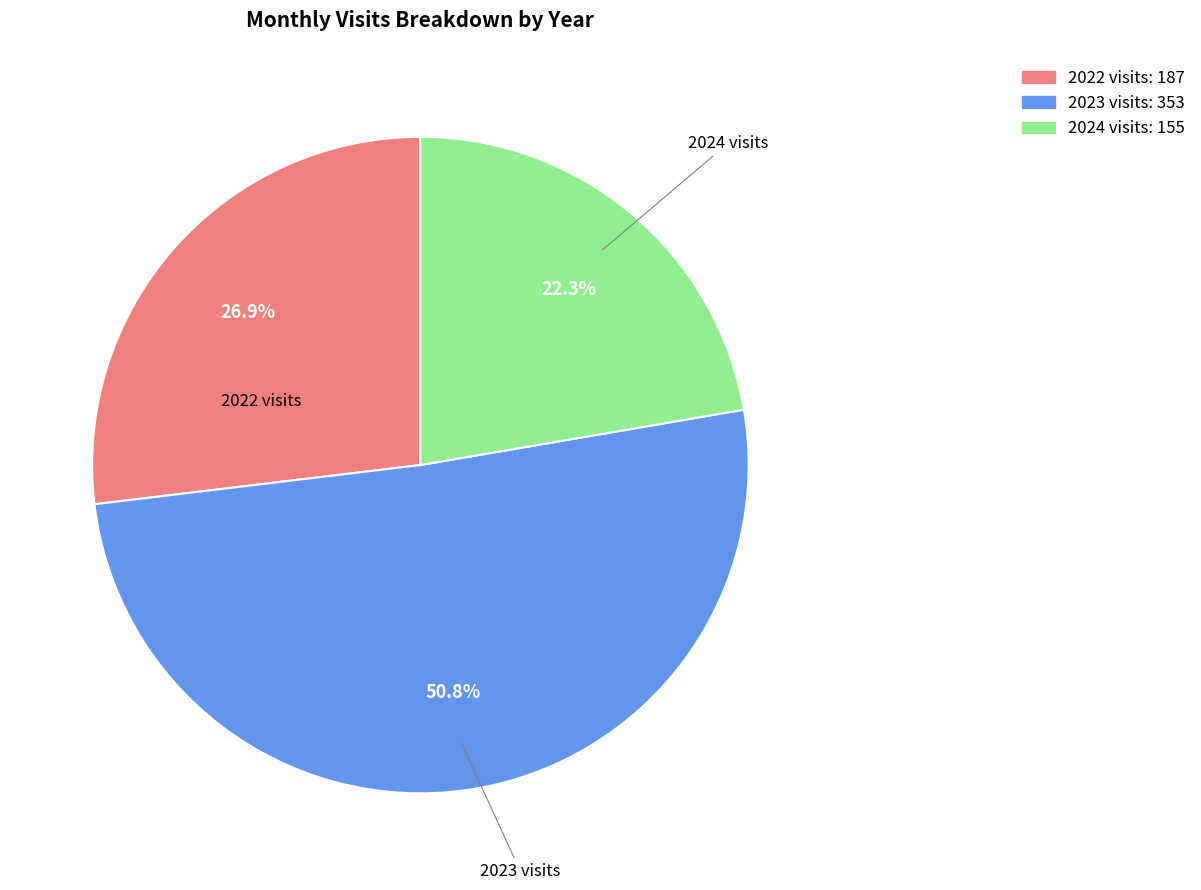

Is 2023-02 the majority of the pie?

No